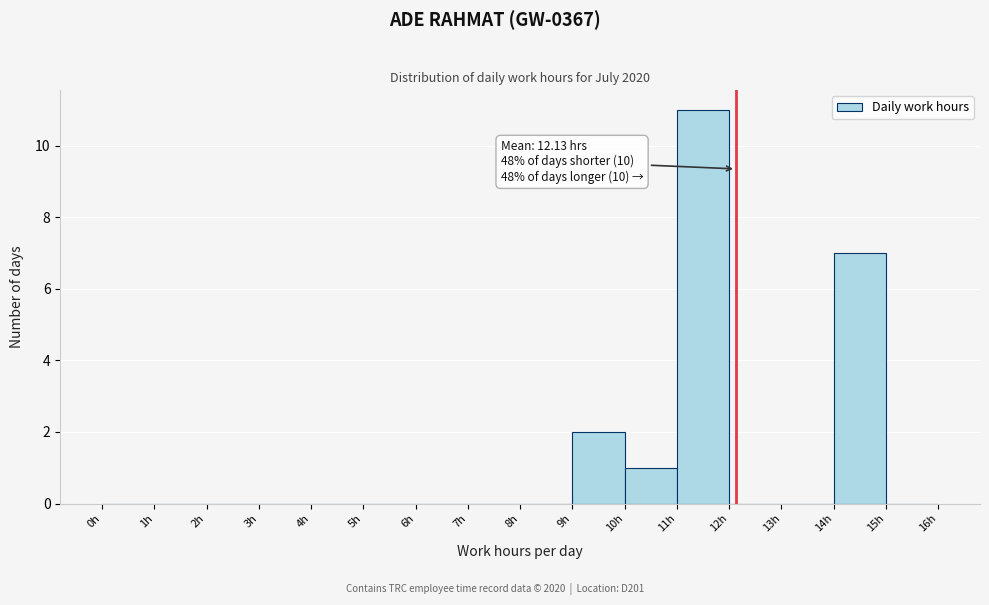

Over which range of the x-axis is the bar tallest?

11 to 12